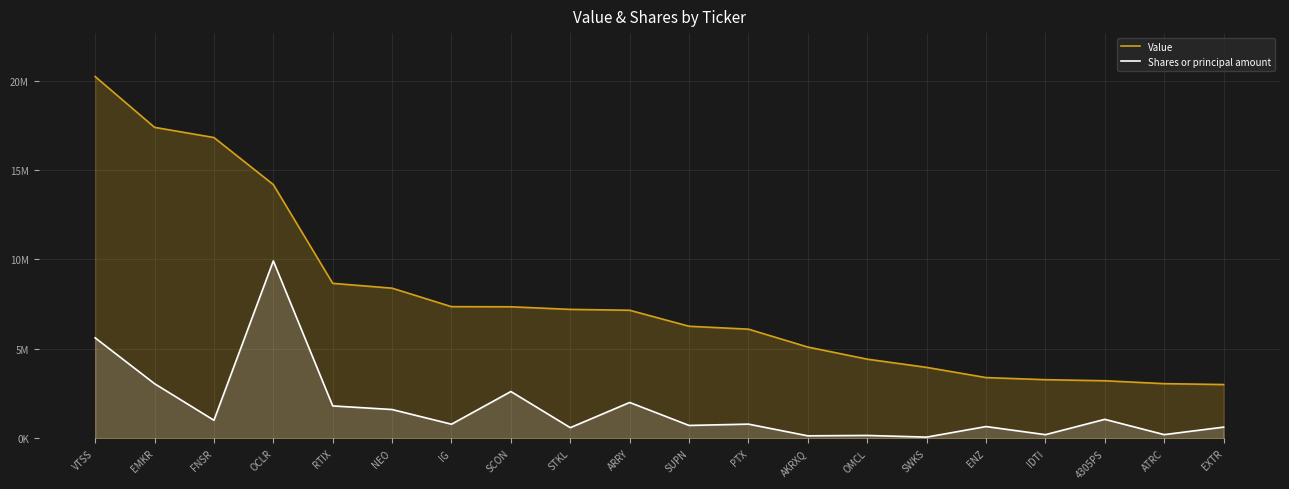

True or false: Value and Shares or principal amount intersect in this chart.

False